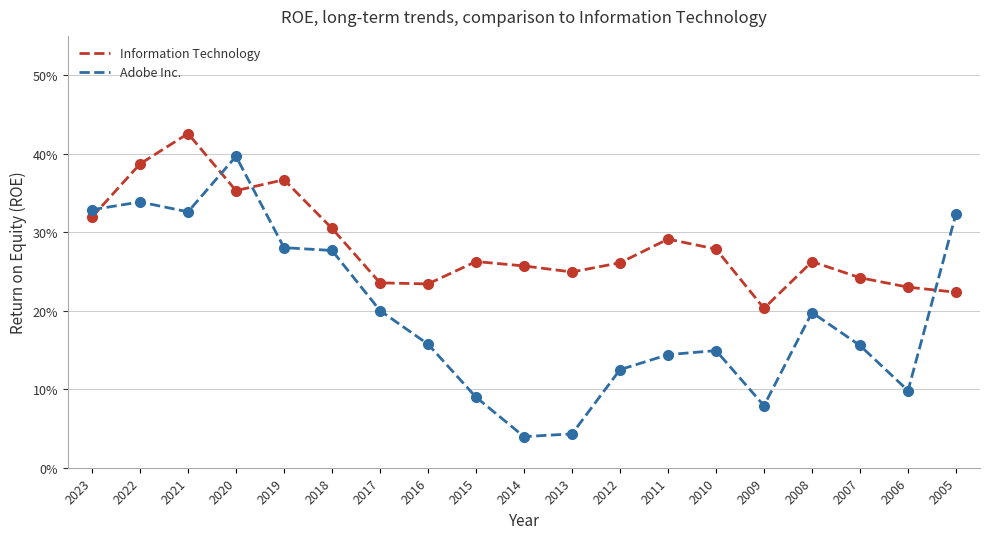

Between which two adjacent categories do Information Technology and Adobe Inc. first intersect?

2023 and 2022